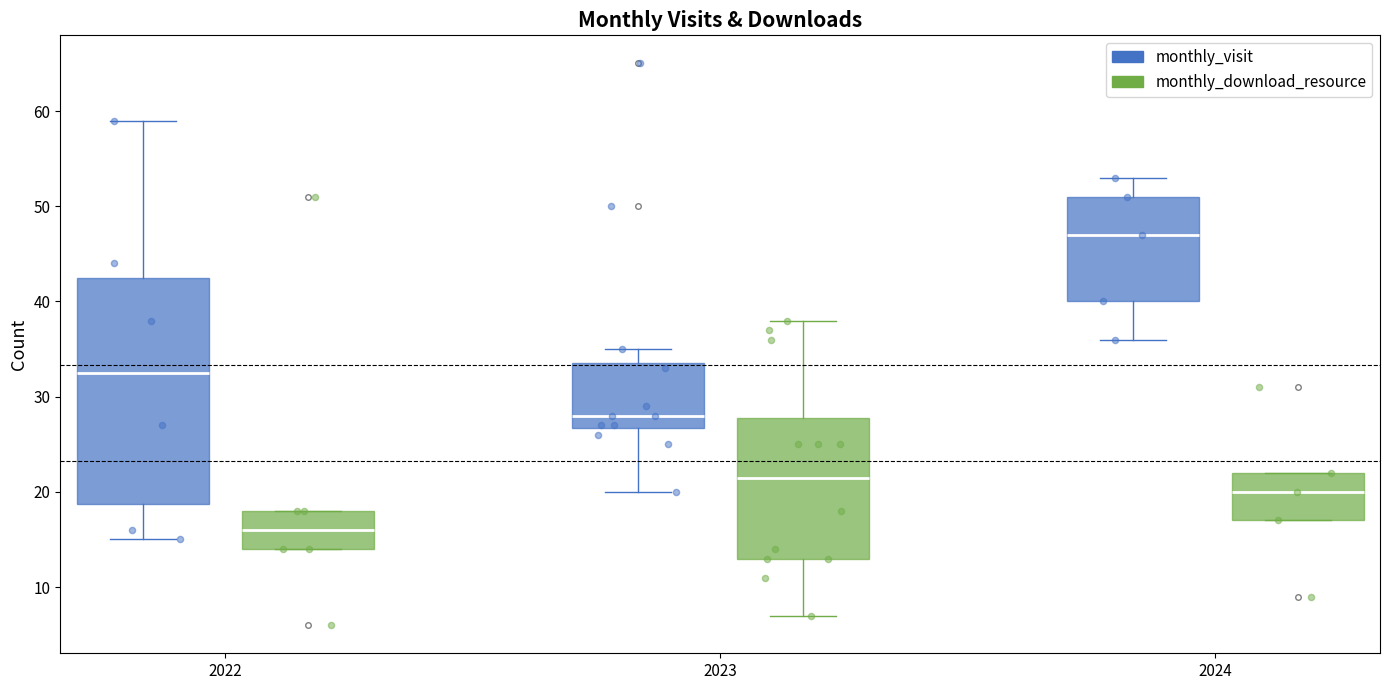

Reading left to right, read every box against the y-axis: the position of its median line, the range the box covers, and the ends of its whiskers. The values are not printed on the chart, so give them approximately, as read against the axis.

2022 (monthly_visit): median 33, box 19 to 43, whiskers 15 to 59
2022 (monthly_download_resource): median 16, box 14 to 18, whiskers 14 to 18
2023 (monthly_visit): median 28, box 27 to 34, whiskers 20 to 35
2023 (monthly_download_resource): median 22, box 13 to 28, whiskers 7 to 38
2024 (monthly_visit): median 47, box 40 to 51, whiskers 36 to 53
2024 (monthly_download_resource): median 20, box 17 to 22, whiskers 17 to 22